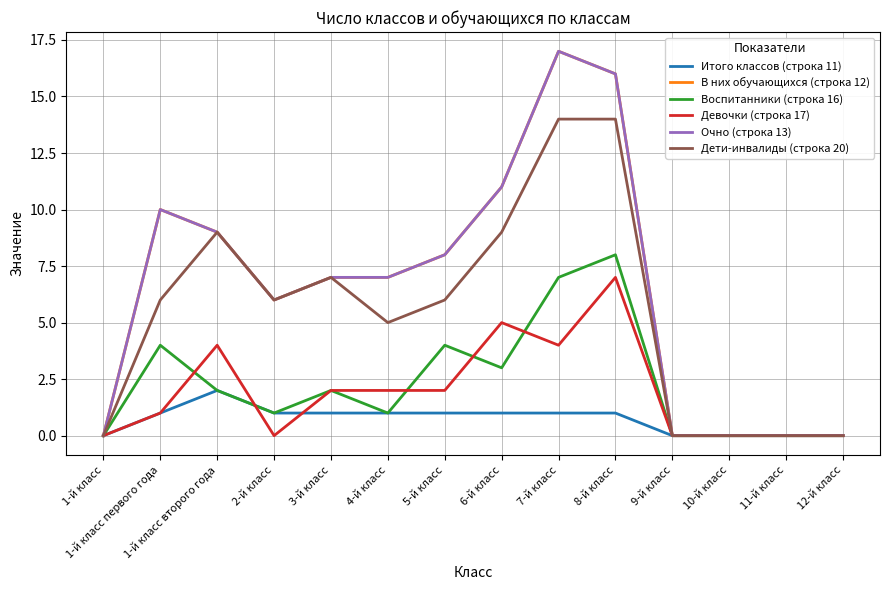

Does the chart display data point markers on the line(s)?

No